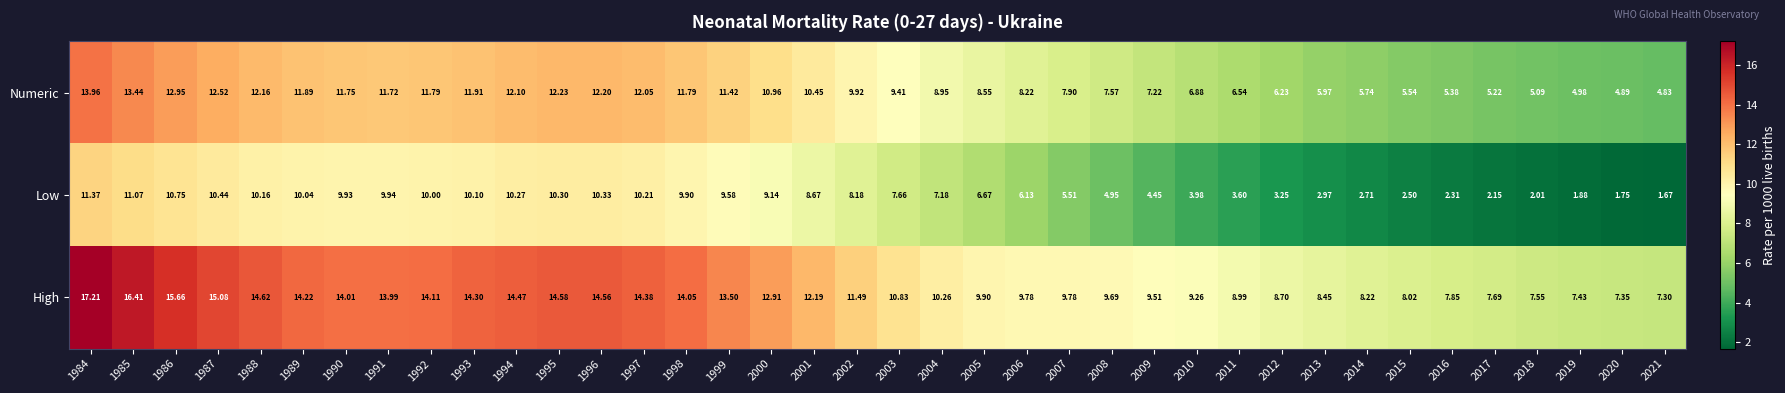

What is the maximum value shown in the chart?

17.2